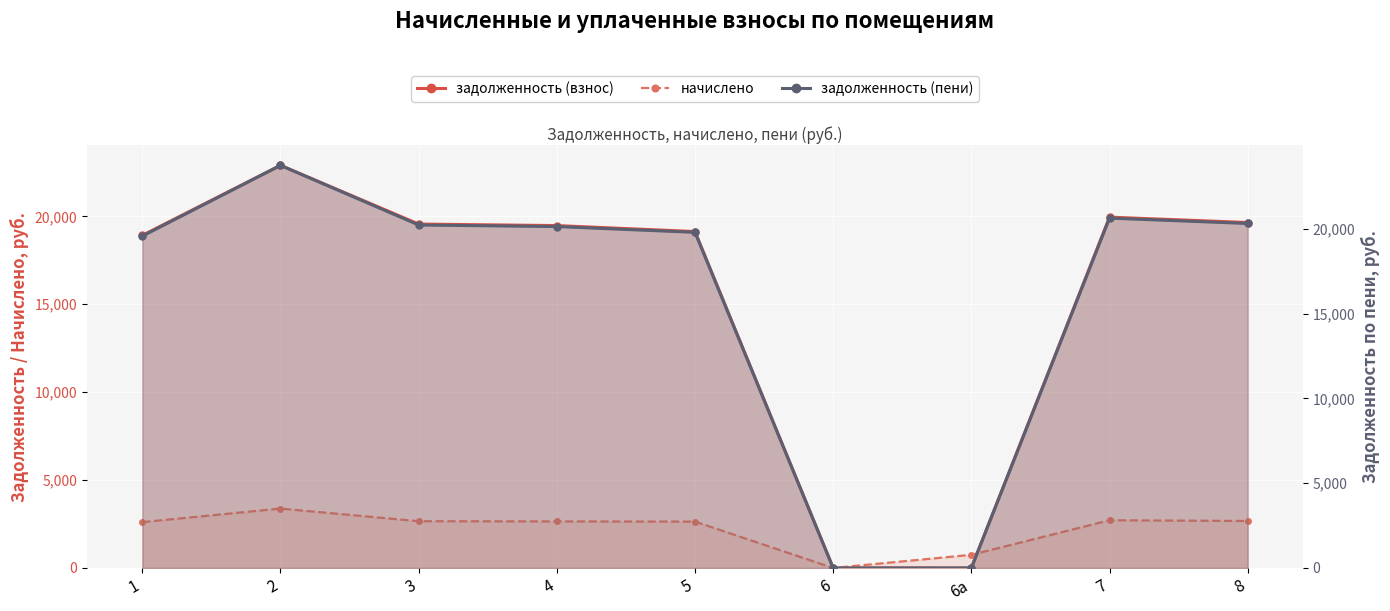

True or false: задолженность (пени) has more than 1 points higher than both neighbors.

True